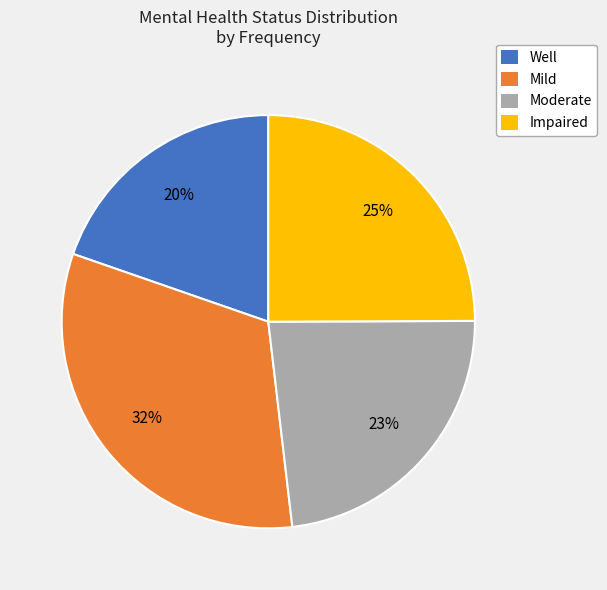

Approximately how many times larger is the value at Mild compared to Well?

1.6